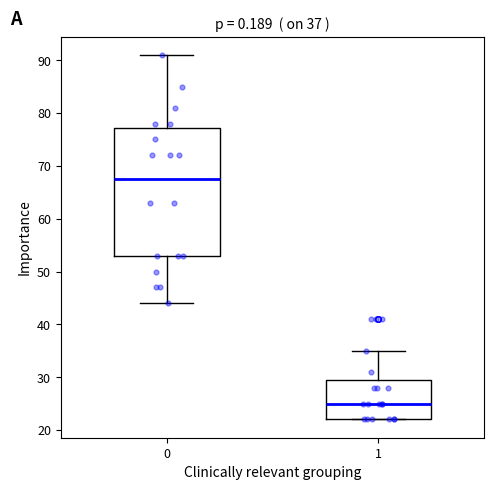

Which box has the lowest median line?

1